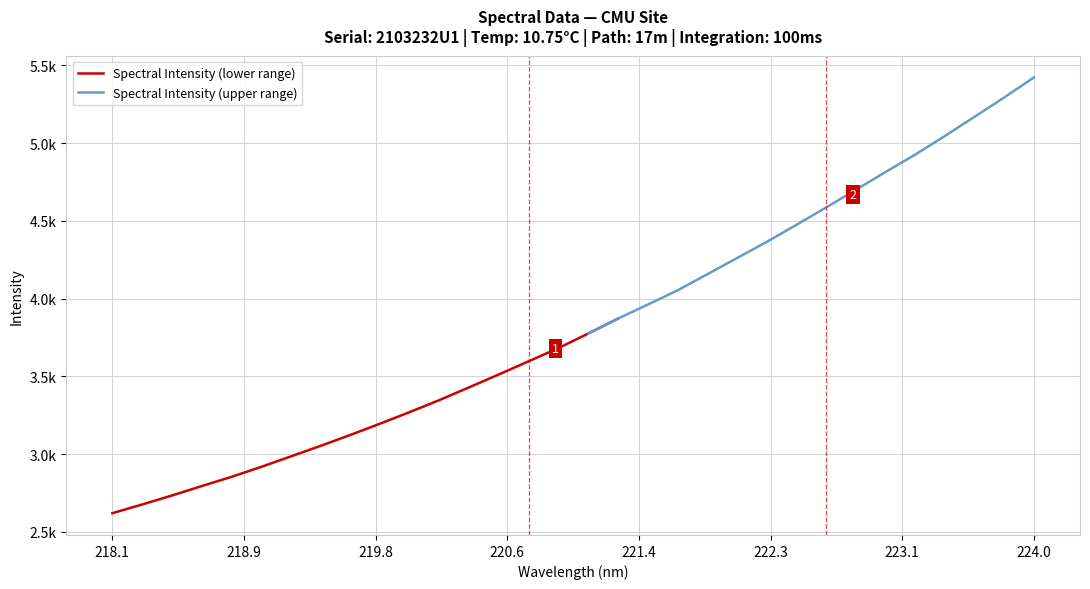

Does the chart display data point markers on the line(s)?

No